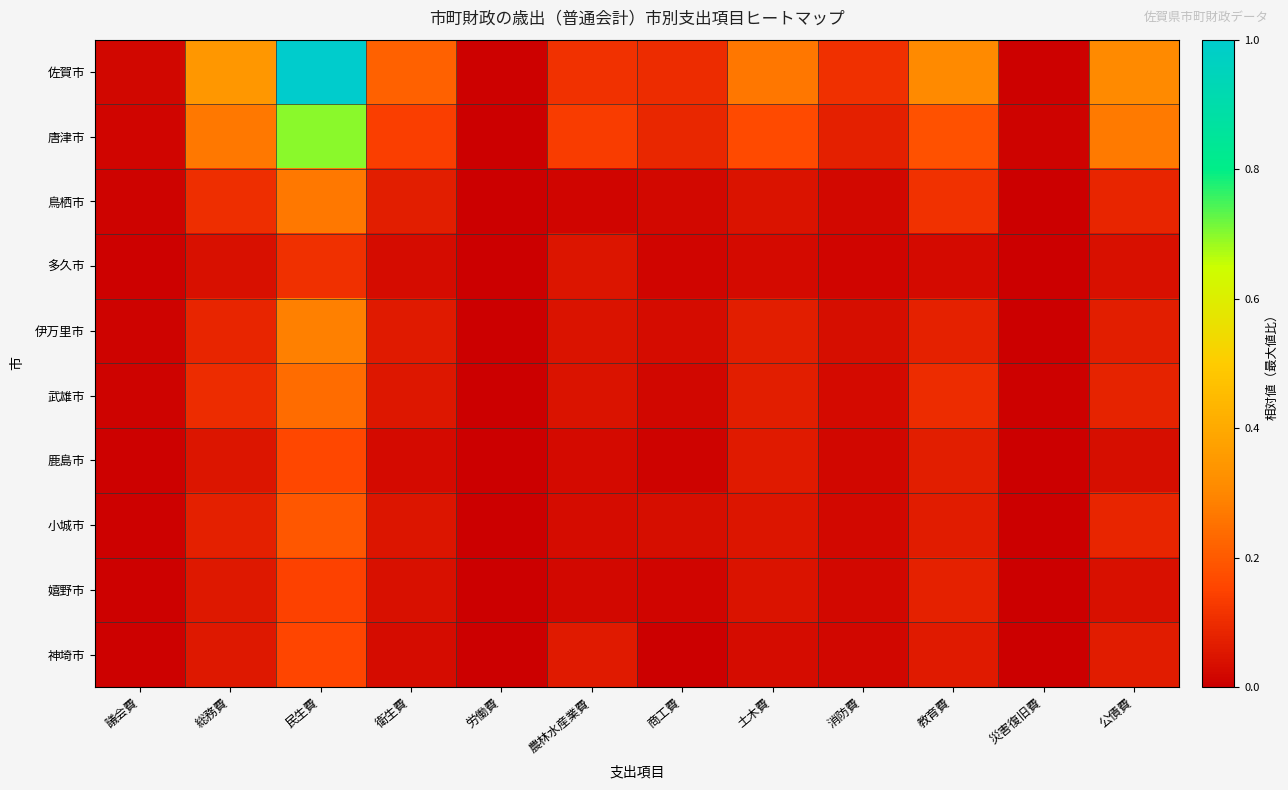

Reading left to right, list all the values displayed in this chart.

佐賀市: 議会費=0.0	総務費=0.3	民生費=1.0	衛生費=0.2	労働費=0.0	農林水産業費=0.1	商工費=0.1	土木費=0.3	消防費=0.1	教育費=0.3	災害復旧費=0.0	公債費=0.3
唐津市: 議会費=0.0	総務費=0.3	民生費=0.7	衛生費=0.1	労働費=0.0	農林水産業費=0.1	商工費=0.1	土木費=0.2	消防費=0.1	教育費=0.2	災害復旧費=0.0	公債費=0.3
鳥栖市: 議会費=0.0	総務費=0.1	民生費=0.3	衛生費=0.1	労働費=0.0	農林水産業費=0.0	商工費=0.0	土木費=0.0	消防費=0.0	教育費=0.1	災害復旧費=0.0	公債費=0.1
多久市: 議会費=0.0	総務費=0.0	民生費=0.1	衛生費=0.0	労働費=0.0	農林水産業費=0.0	商工費=0.0	土木費=0.0	消防費=0.0	教育費=0.0	災害復旧費=0.0	公債費=0.0
伊万里市: 議会費=0.0	総務費=0.1	民生費=0.3	衛生費=0.1	労働費=0.0	農林水産業費=0.0	商工費=0.0	土木費=0.1	消防費=0.0	教育費=0.1	災害復旧費=0.0	公債費=0.1
武雄市: 議会費=0.0	総務費=0.1	民生費=0.2	衛生費=0.1	労働費=0.0	農林水産業費=0.0	商工費=0.0	土木費=0.1	消防費=0.0	教育費=0.1	災害復旧費=0.0	公債費=0.1
鹿島市: 議会費=0.0	総務費=0.0	民生費=0.2	衛生費=0.0	労働費=0.0	農林水産業費=0.0	商工費=0.0	土木費=0.1	消防費=0.0	教育費=0.1	災害復旧費=0.0	公債費=0.0
小城市: 議会費=0.0	総務費=0.1	民生費=0.2	衛生費=0.0	労働費=0.0	農林水産業費=0.0	商工費=0.0	土木費=0.0	消防費=0.0	教育費=0.1	災害復旧費=0.0	公債費=0.1
嬉野市: 議会費=0.0	総務費=0.1	民生費=0.1	衛生費=0.0	労働費=0.0	農林水産業費=0.0	商工費=0.0	土木費=0.0	消防費=0.0	教育費=0.1	災害復旧費=0.0	公債費=0.0
神埼市: 議会費=0.0	総務費=0.1	民生費=0.2	衛生費=0.0	労働費=0.0	農林水産業費=0.1	商工費=0.0	土木費=0.0	消防費=0.0	教育費=0.1	災害復旧費=0.0	公債費=0.1